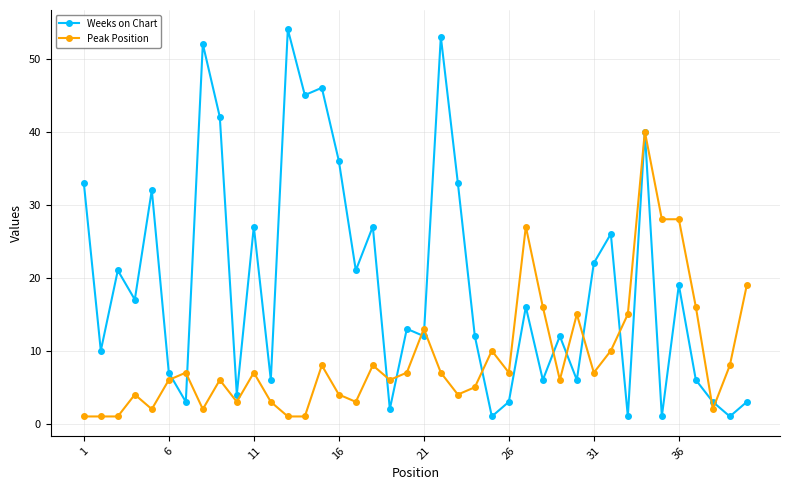

At how many categories does at least one series exceed 48?

3